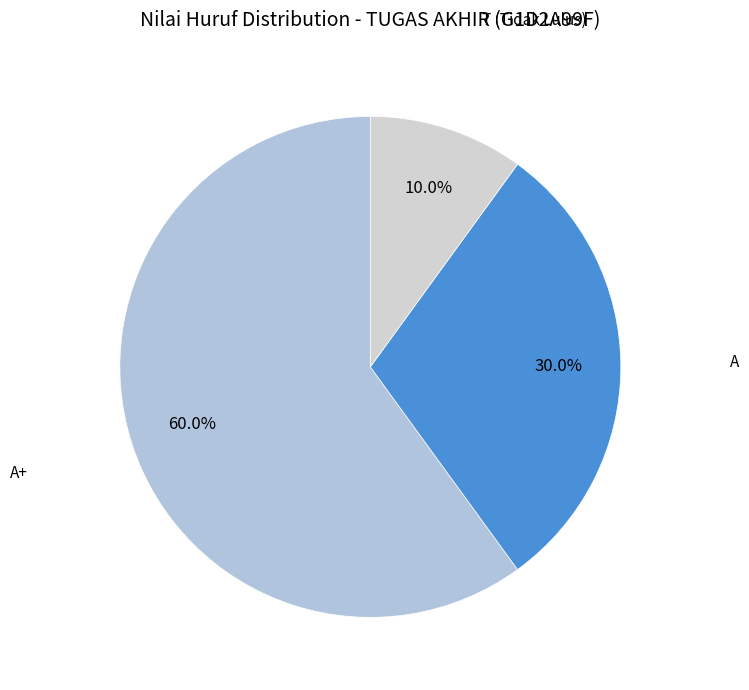

Count the number of slices in the pie.

3